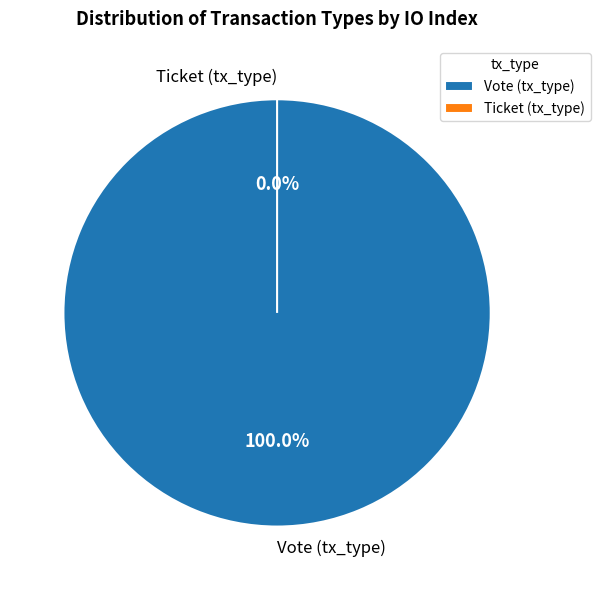

Is it true that Ticket (tx_type) is 0% of the pie?

True